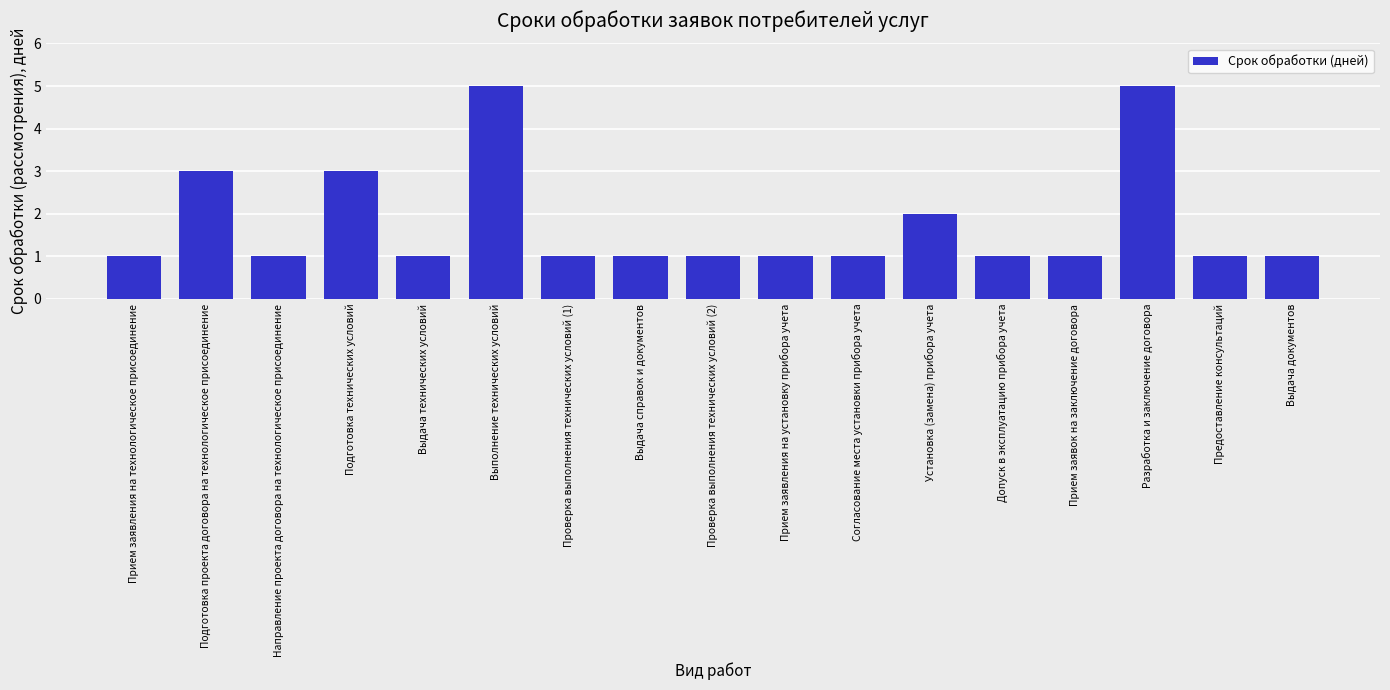

Reading right to left, transcribe all the data shown in this chart.

Выдача документов=1	Предоставление консультаций=1	Разработка и заключение договора=5	Прием заявок на заключение договора=1	Допуск в эксплуатацию прибора учета=1	Установка (замена) прибора учета=2	Согласование места установки прибора учета=1	Прием заявления на установку прибора учета=1	Проверка выполнения технических условий (2)=1	Выдача справок и документов=1	Проверка выполнения технических условий (1)=1	Выполнение технических условий=5	Выдача технических условий=1	Подготовка технических условий=3	Направление проекта договора на технологическое присоединение=1	Подготовка проекта договора на технологическое присоединение=3	Прием заявления на технологическое присоединение=1